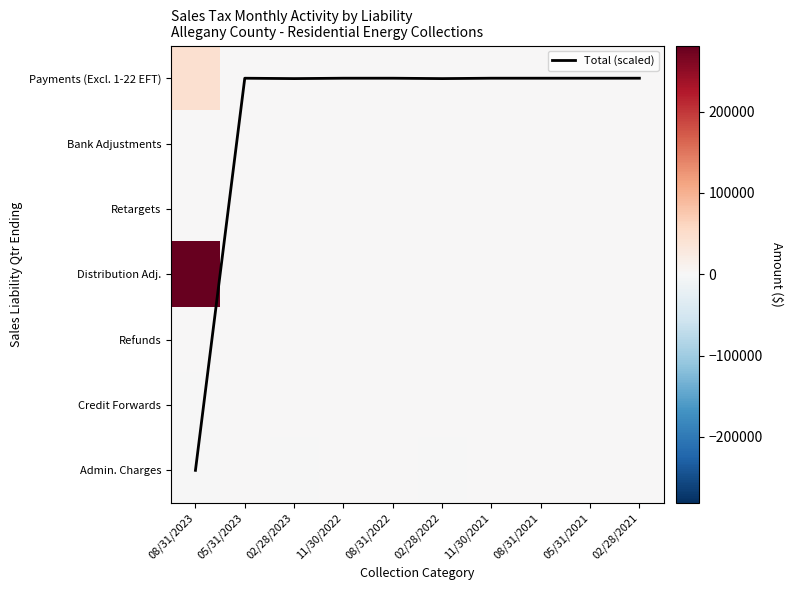

How many series are shown in this chart?

8